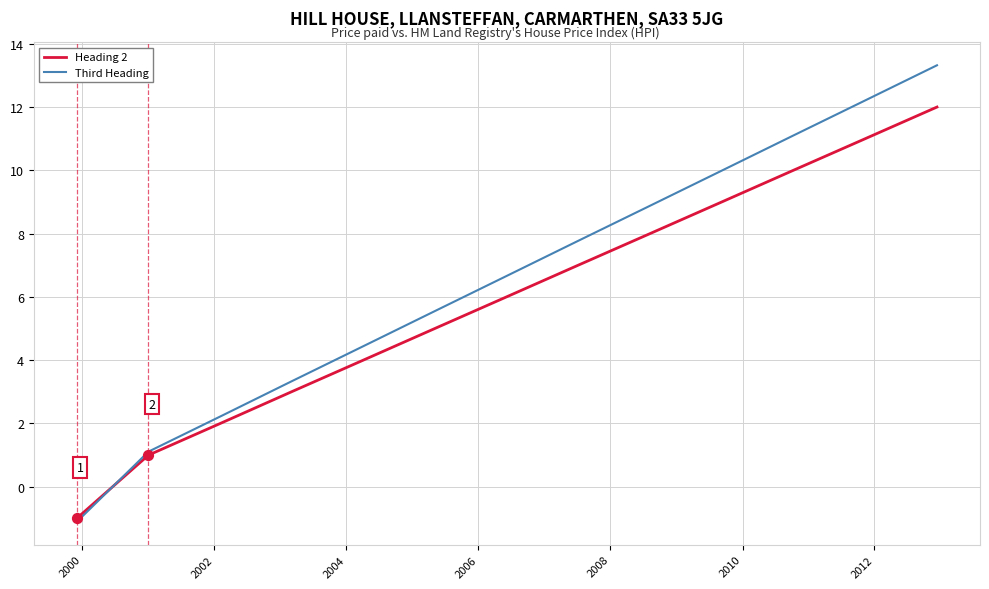

What are all the series names shown in the legend?

Heading 2, Third Heading